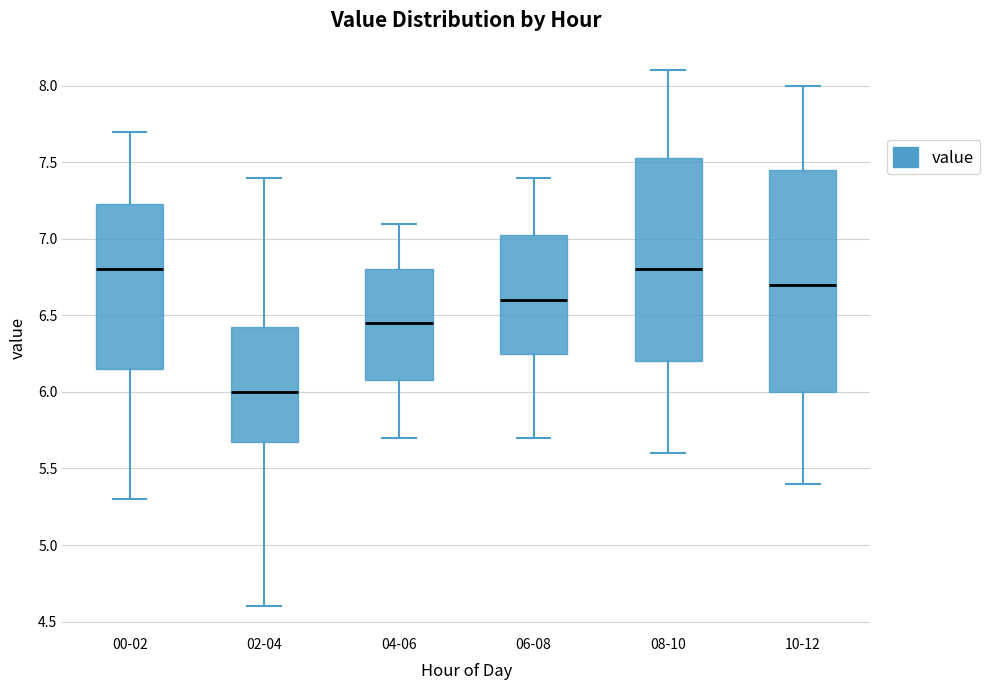

Where does the lower whisker of the box for 04-06 end on the y-axis? The values are not printed on the chart, so give them approximately, as read against the axis.

5.70